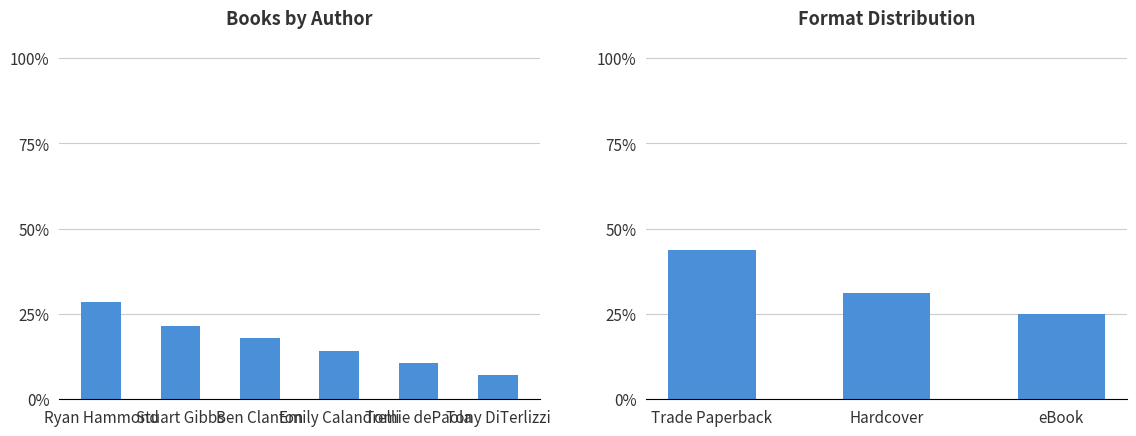

True or false: the data shows 0.2 at Ben Clanton.

True